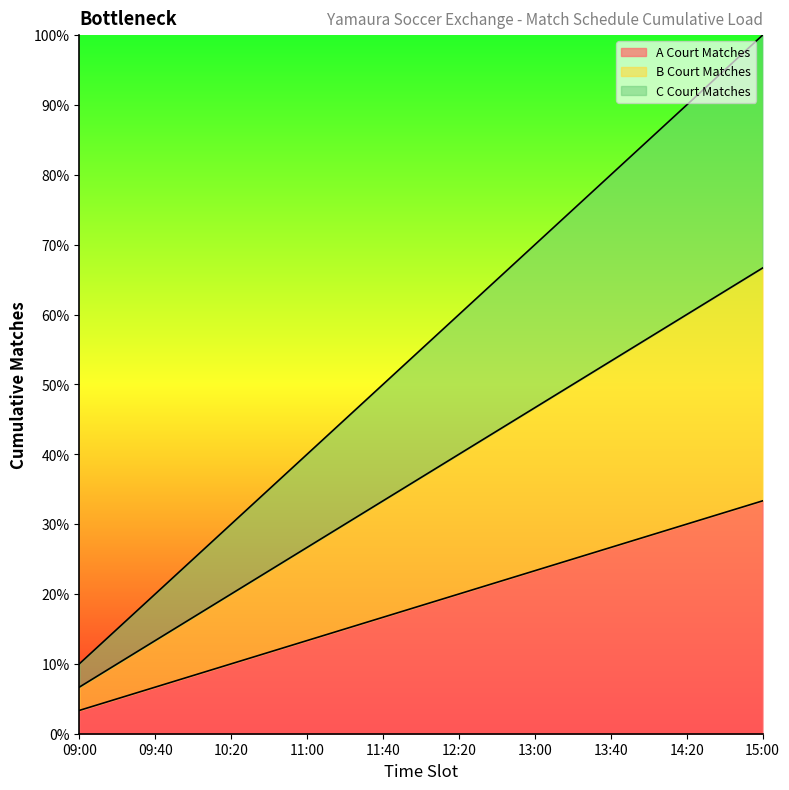

At how many categories does at least one series exceed 10?

7